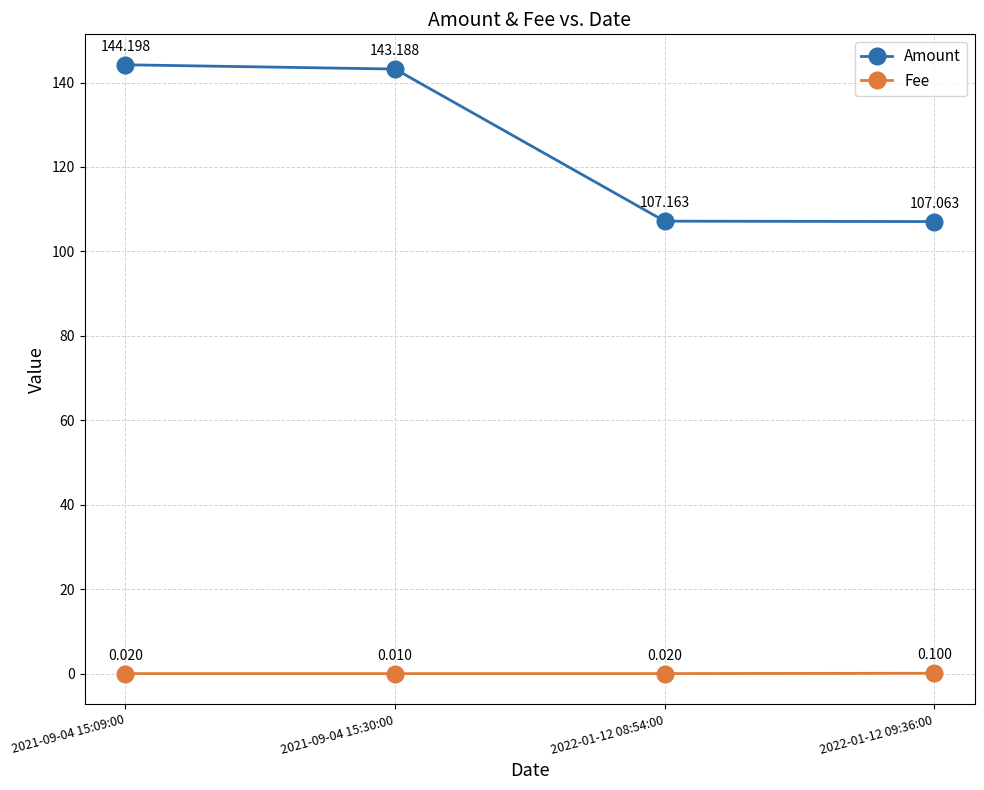

Rank the series by their average value, from lowest to highest.

Fee, Amount